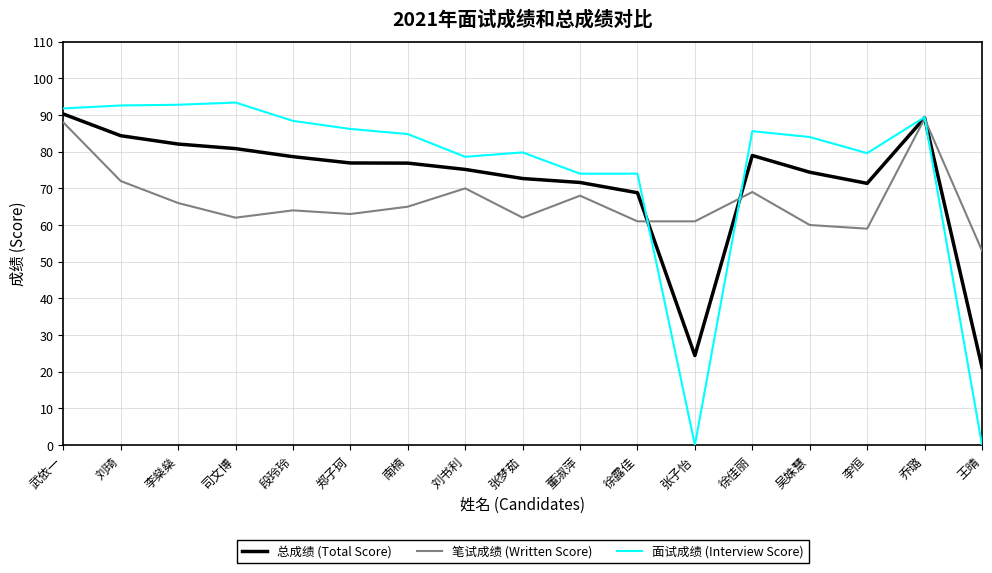

What are all the series names shown in the legend?

总成绩 (Total Score), 笔试成绩 (Written Score), 面试成绩 (Interview Score)